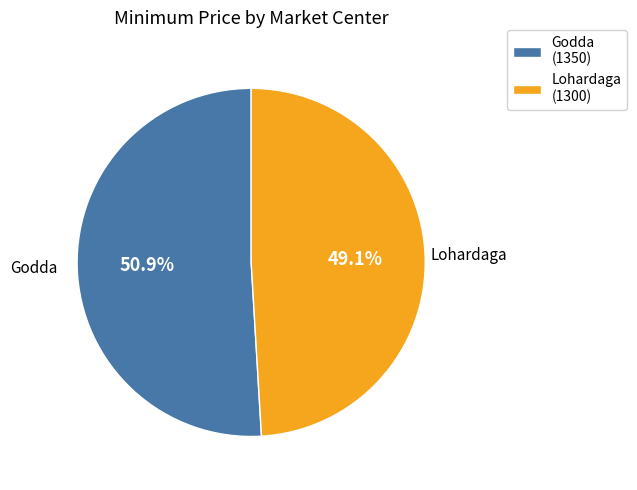

How much of the chart is everything except Lohardaga?

50.9%